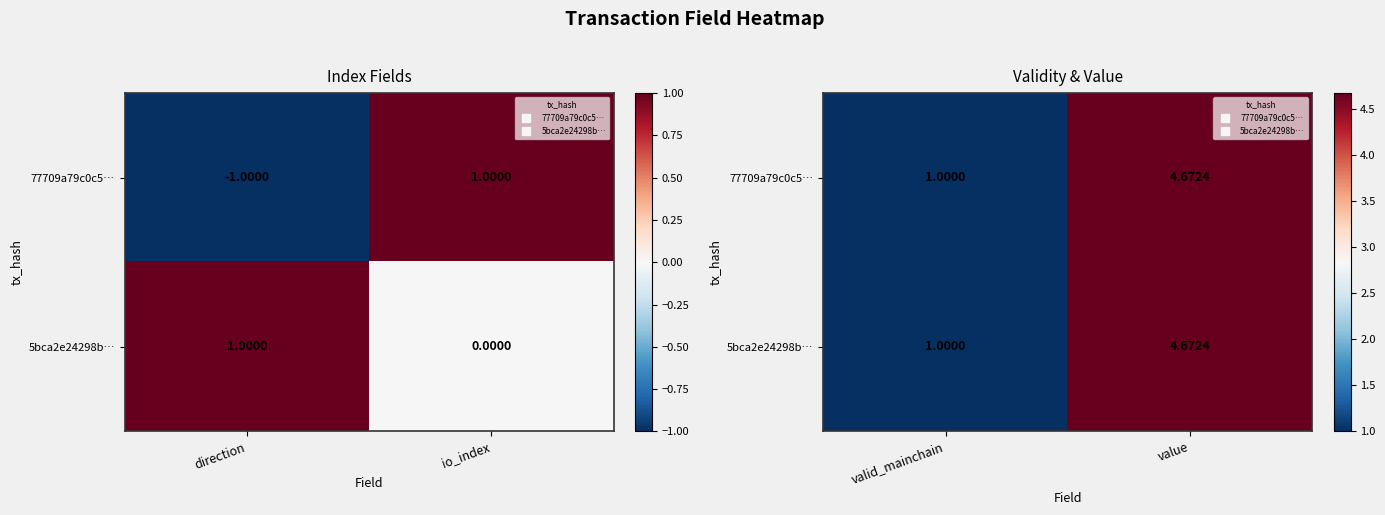

Rank the categories by 77709a79c0c5… value from lowest to highest.

valid_mainchain, value